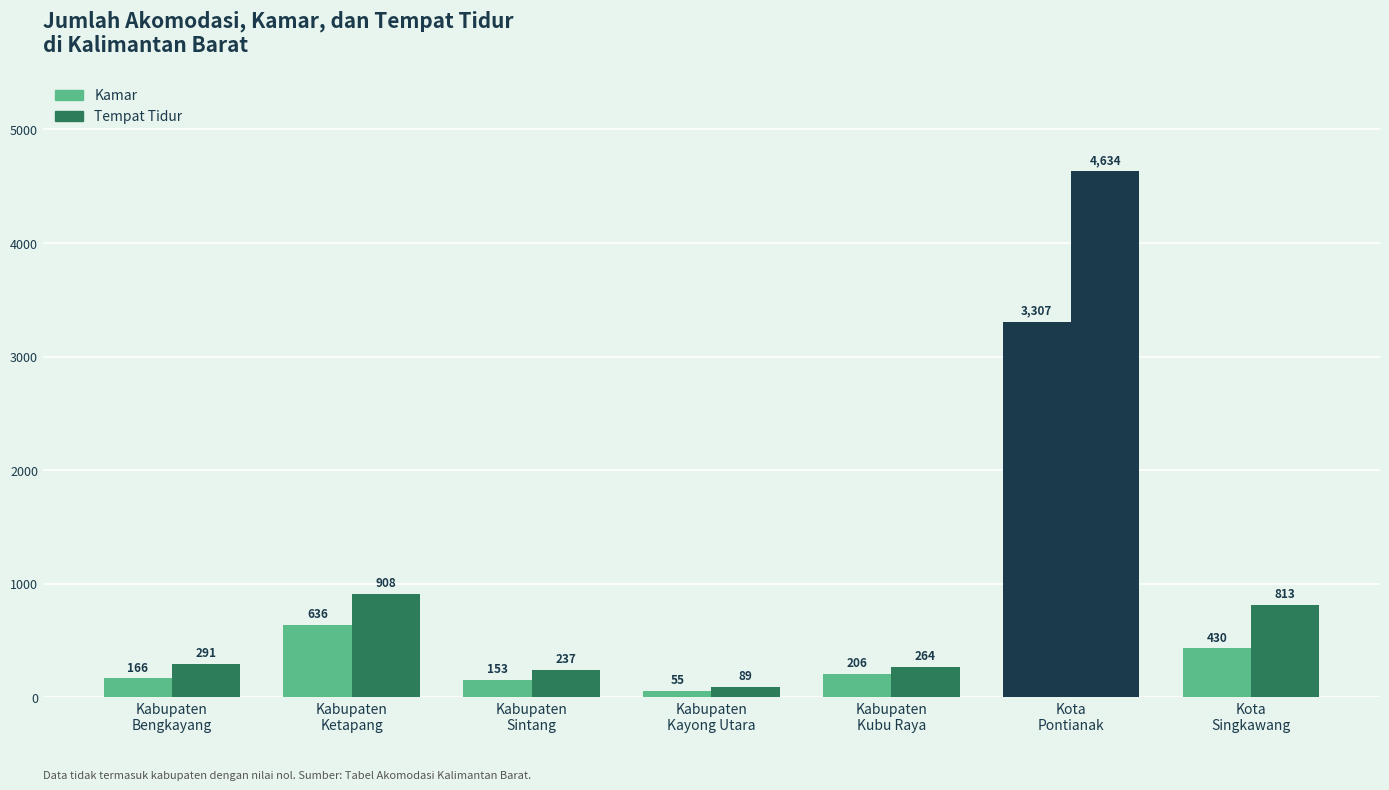

Reading left to right, what are all the values shown in this chart?

Kamar: Kabupaten
Bengkayang=166	Kabupaten
Ketapang=636	Kabupaten
Sintang=153	Kabupaten
Kayong Utara=55	Kabupaten
Kubu Raya=206	Kota
Pontianak=3307	Kota
Singkawang=430
Tempat Tidur: Kabupaten
Bengkayang=291	Kabupaten
Ketapang=908	Kabupaten
Sintang=237	Kabupaten
Kayong Utara=89	Kabupaten
Kubu Raya=264	Kota
Pontianak=4634	Kota
Singkawang=813